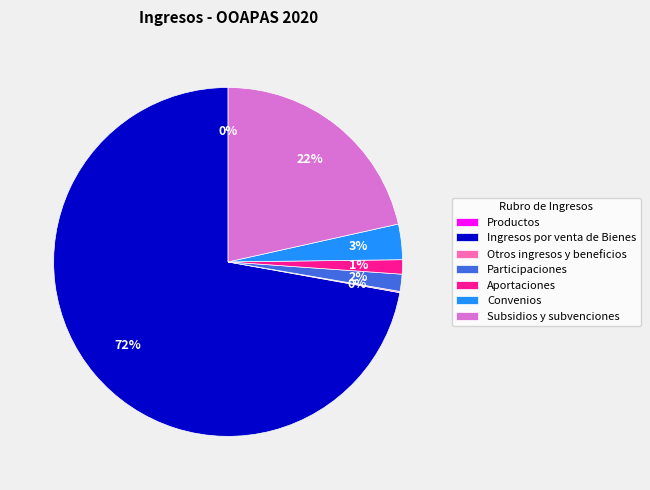

Which category has the biggest portion of the pie?

Ingresos por venta de Bienes